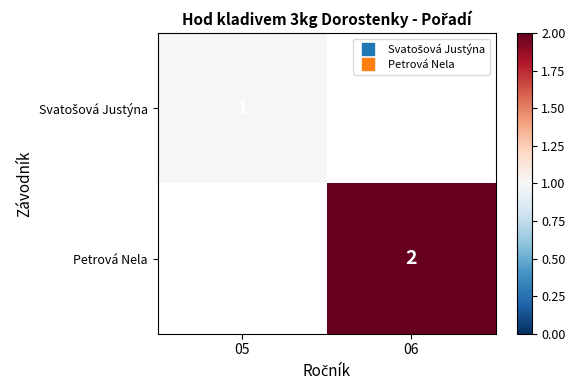

Where is Svatošová Justýna nearest to the value 0?

06